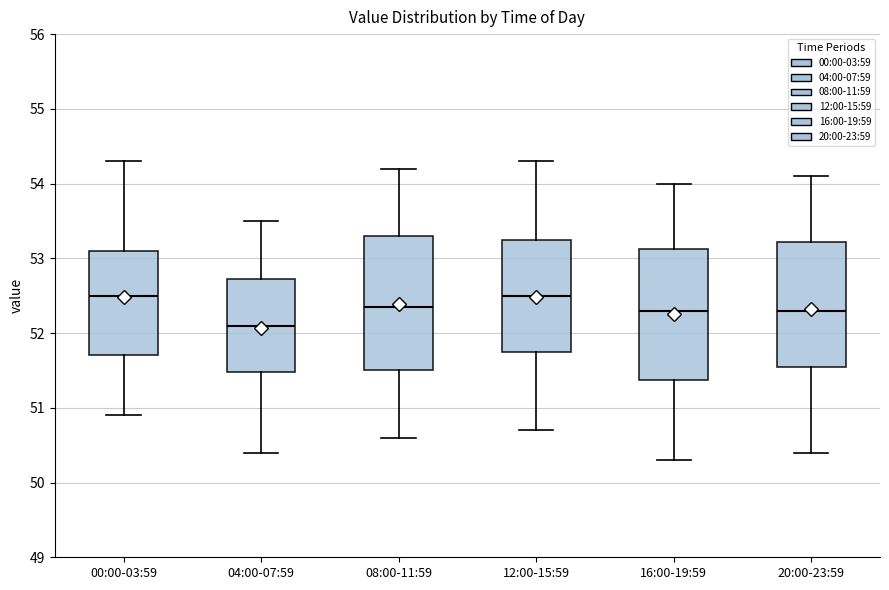

Reading left to right, transcribe this box plot: for each box, give where its median line is, the range the box spans, and where its two whiskers end, as read against the y-axis. The values are not printed on the chart, so give them approximately, as read against the axis.

00:00-03:59: median 52.5, box 51.7 to 53.1, whiskers 50.9 to 54.3
04:00-07:59: median 52.1, box 51.5 to 52.7, whiskers 50.4 to 53.5
08:00-11:59: median 52.4, box 51.5 to 53.3, whiskers 50.6 to 54.2
12:00-15:59: median 52.5, box 51.8 to 53.3, whiskers 50.7 to 54.3
16:00-19:59: median 52.3, box 51.4 to 53.1, whiskers 50.3 to 54.0
20:00-23:59: median 52.3, box 51.6 to 53.2, whiskers 50.4 to 54.1